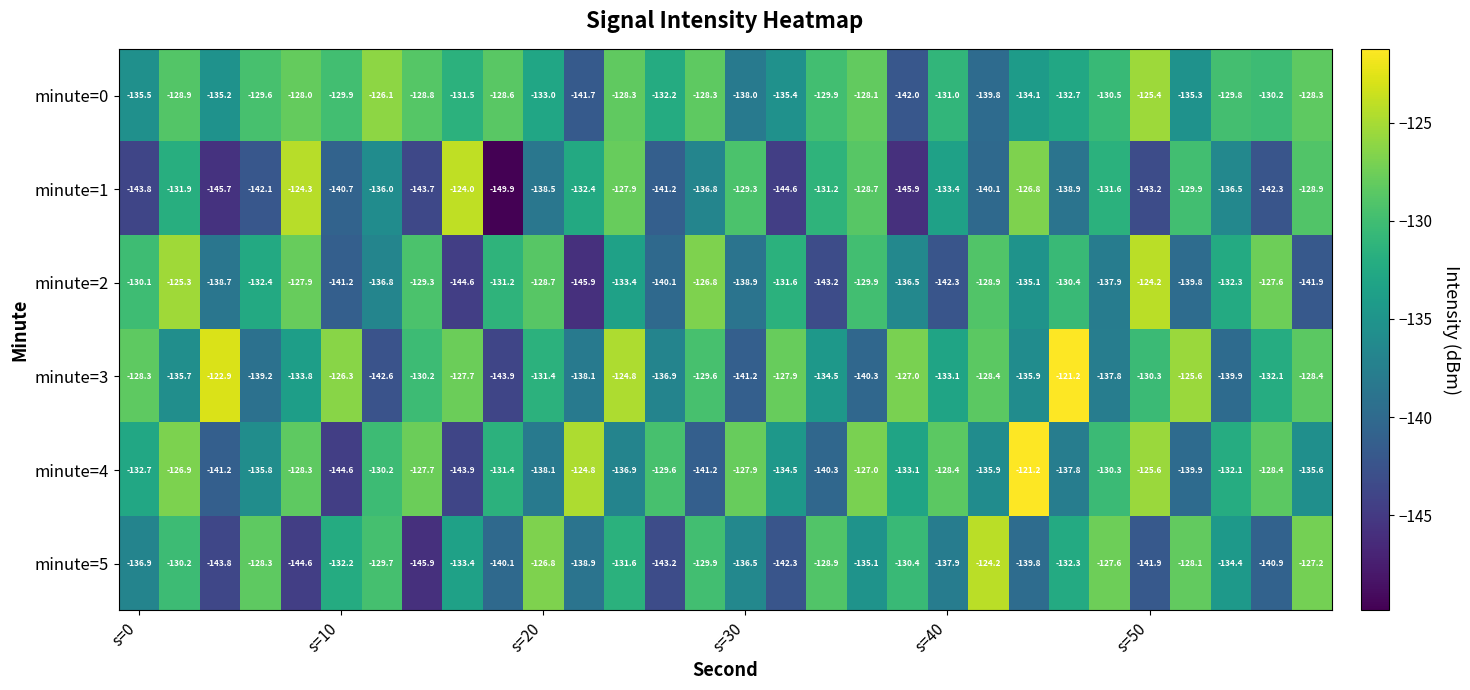

What is the average value of the minute=4 series?

-133.0